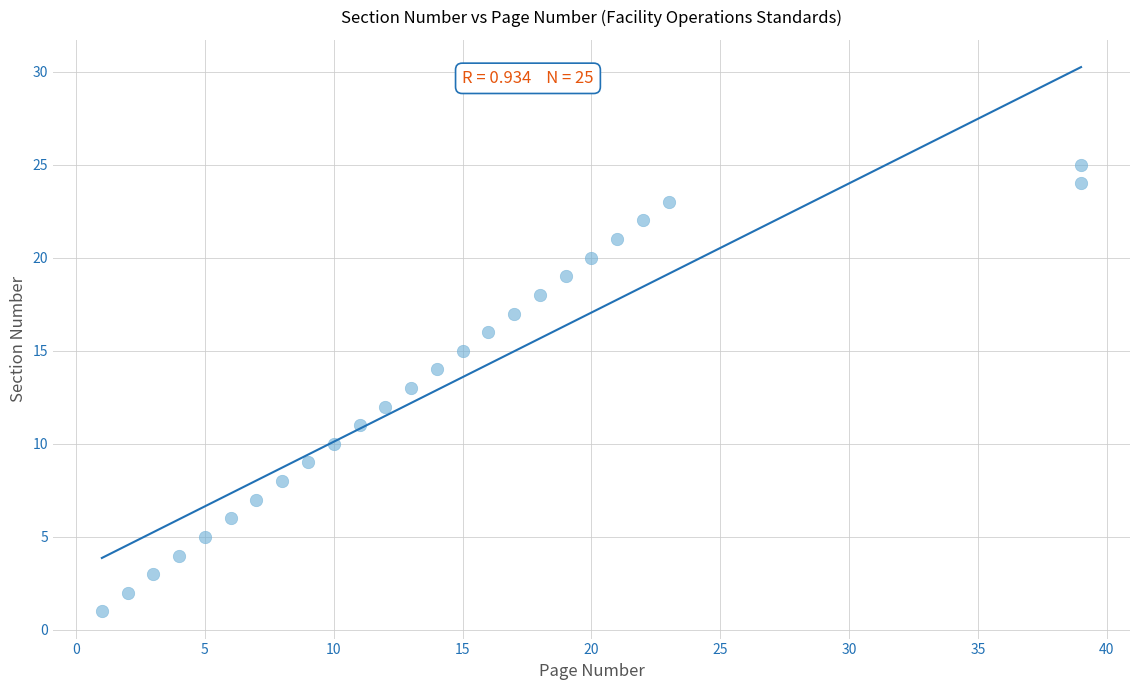

What is the range of X values (max minus min)?

38